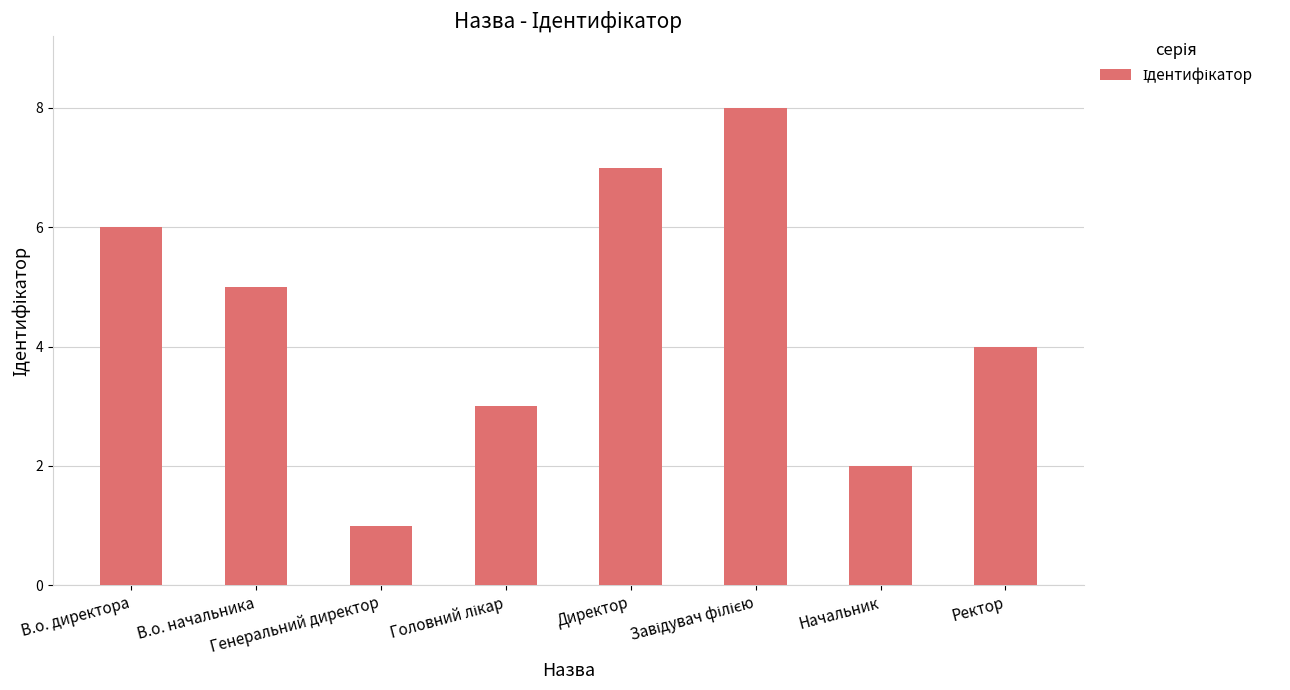

At which label does the data first exceed 5?

В.о. директора